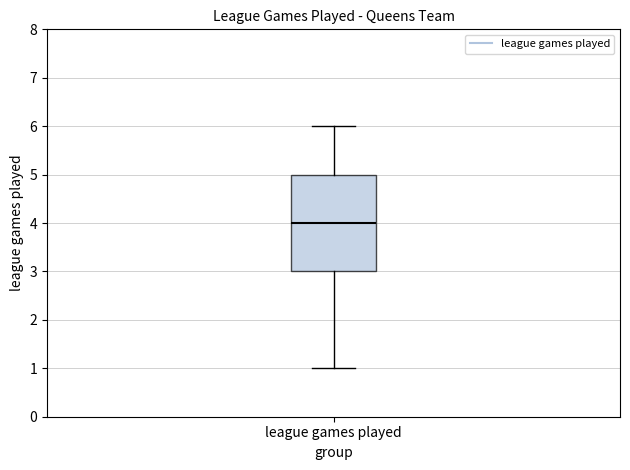

Transcribe this box plot: give where the median line is, the range the box spans, and where the two whiskers end, as read against the y-axis. The values are not printed on the chart, so give them approximately, as read against the axis.

median 4, box 3 to 5, whiskers 1 to 6